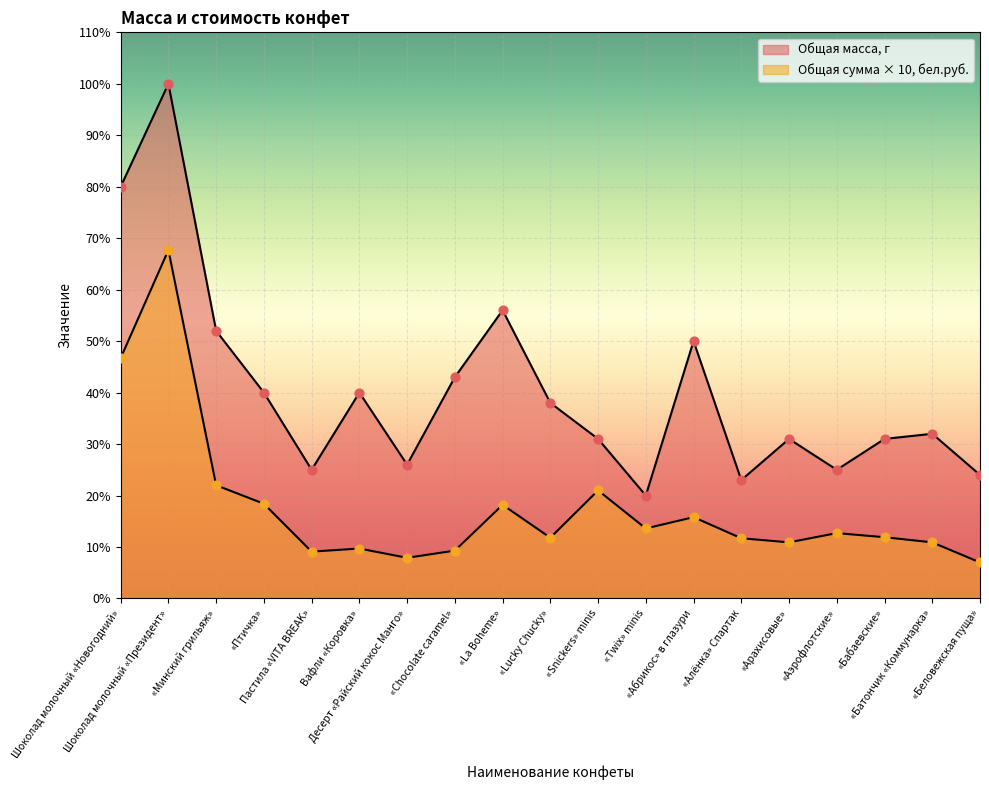

Which series has the largest total across all categories?

Общая масса, г